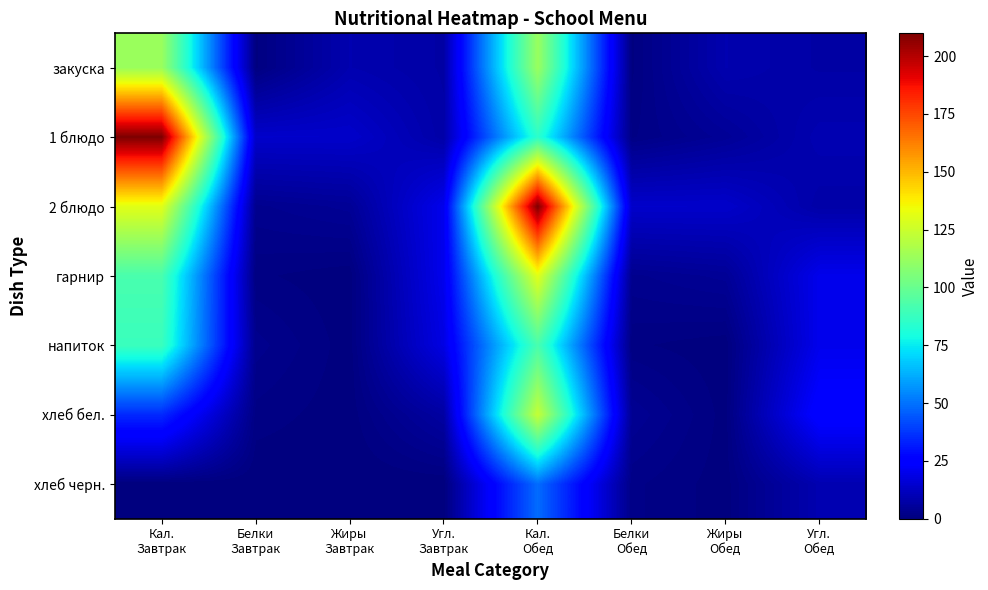

How many series are shown in this chart?

7